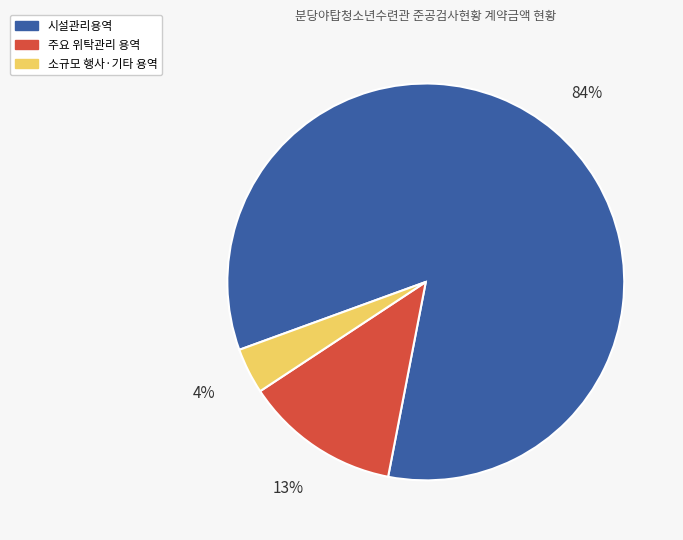

To the nearest percent, what is the average slice percentage?

33%